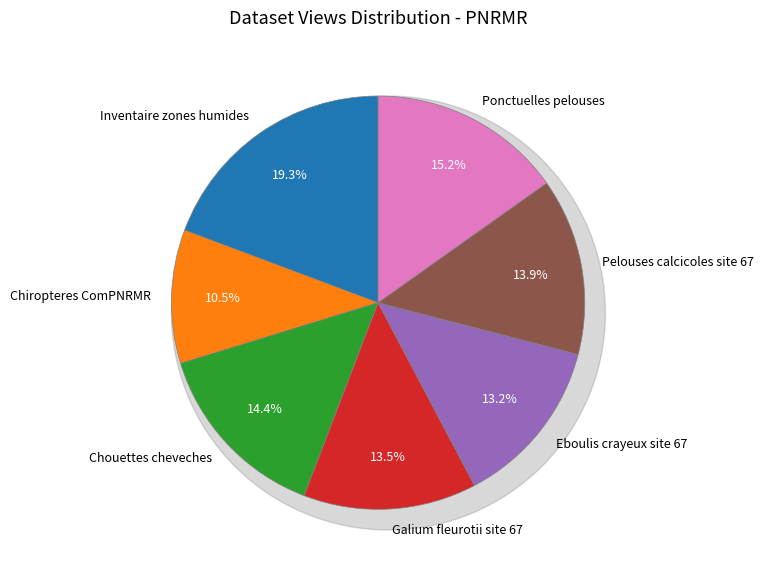

Which slice is the smallest?

Chiropteres ComPNRMR